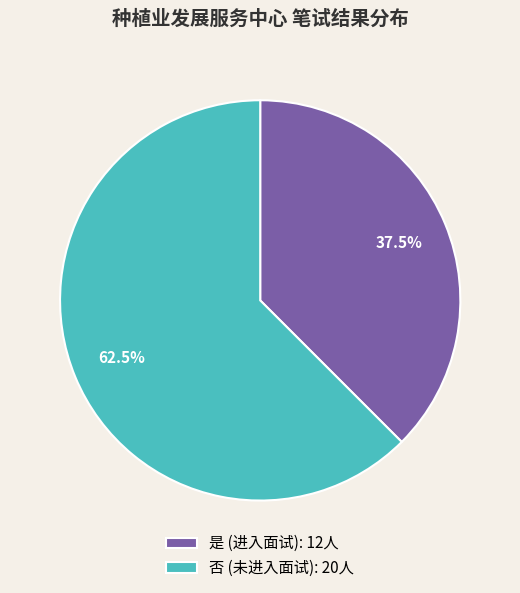

What is the total percentage of 否 and 是?

100.0%